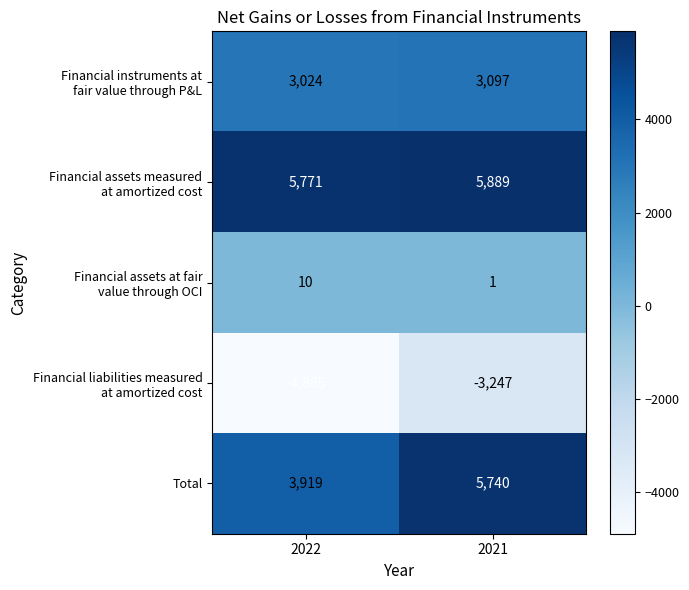

What is the greatest value displayed?

5889